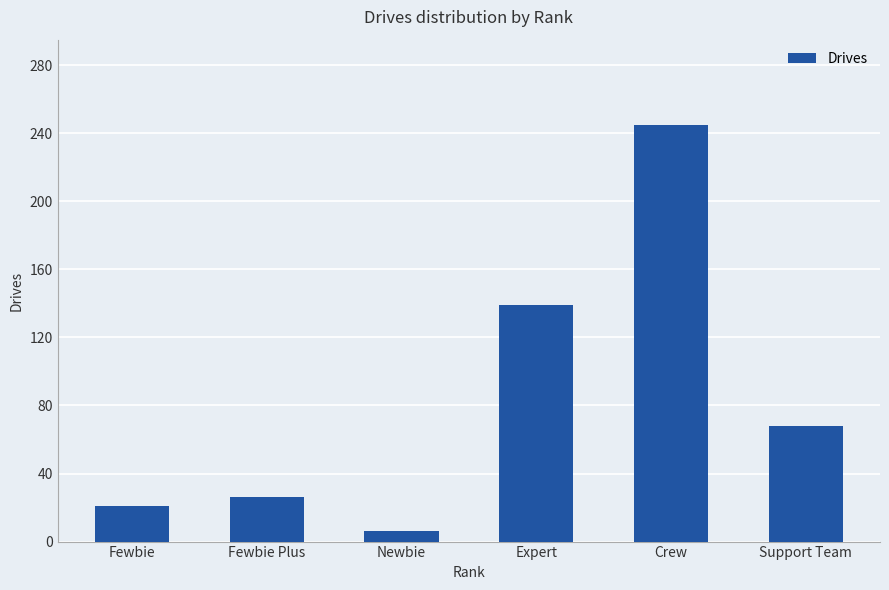

What is the label of the 1st bar from the right?

Support Team